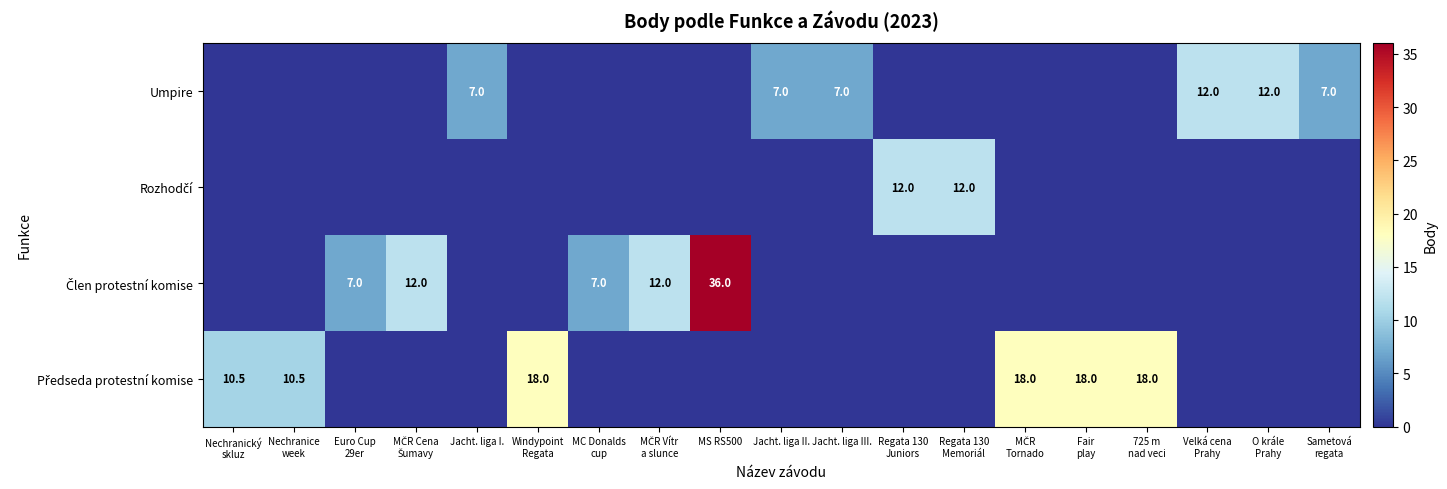

The value of Umpire at Jacht. liga I. is 2.2. True or false?

False